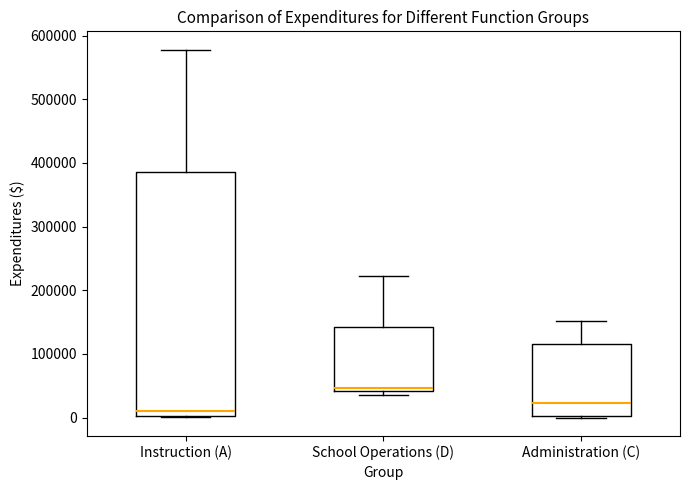

Which box's median line is the lowest?

Instruction (A)